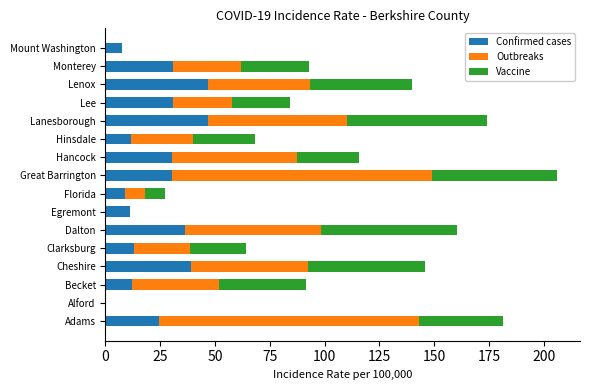

What is the total value across all series at Hinsdale?

68.4